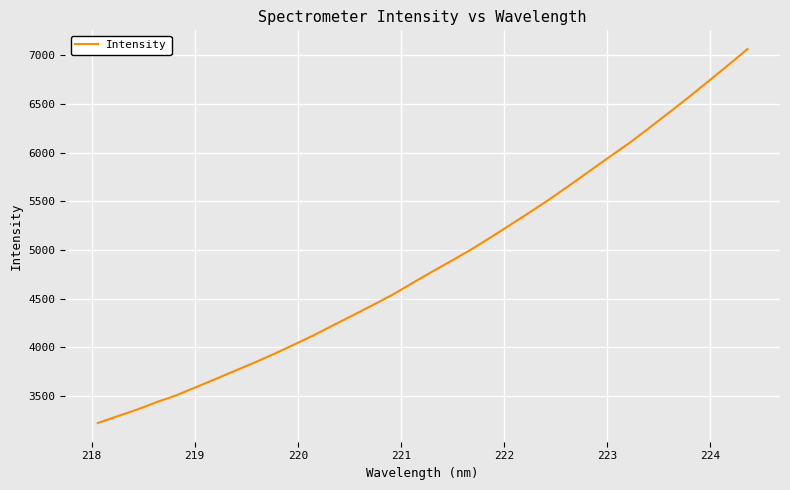

What is the average value?

4866.4